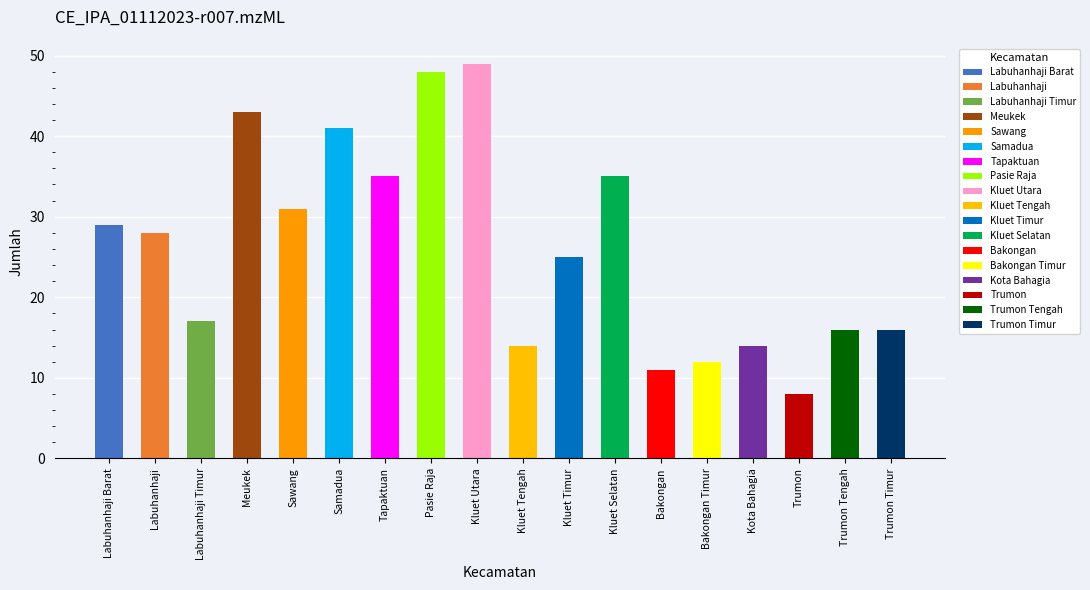

True or false: the data shows 17 at Labuhanhaji.

False